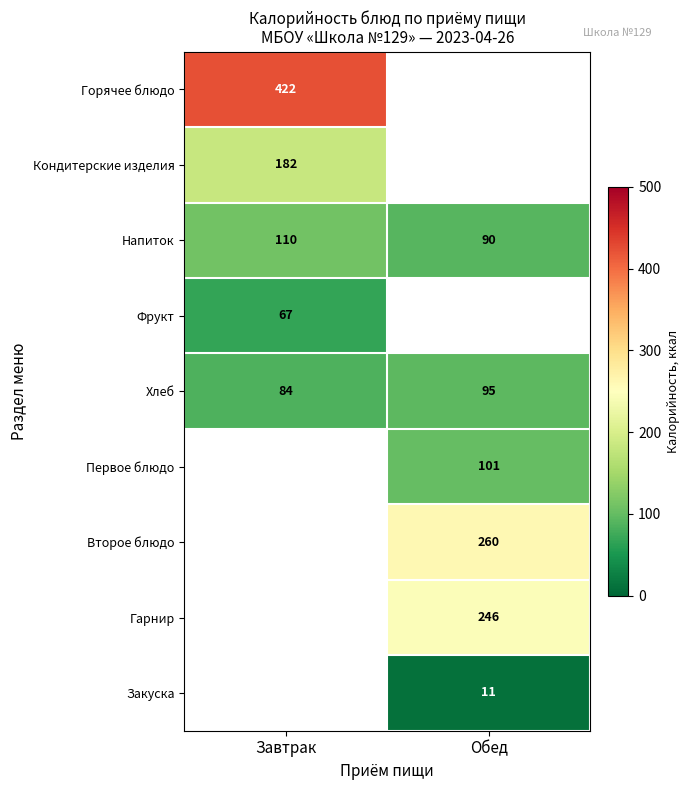

Which category has the lowest value across all series?

Обед